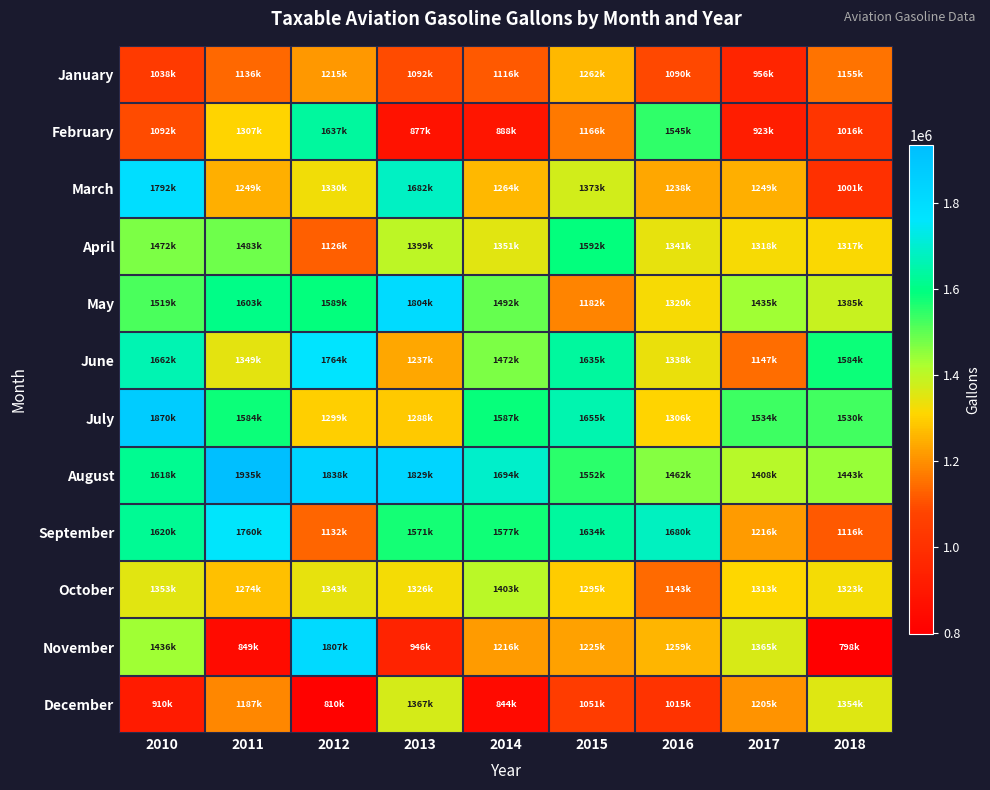

Which has a higher value, 2018 or 2011?

2018